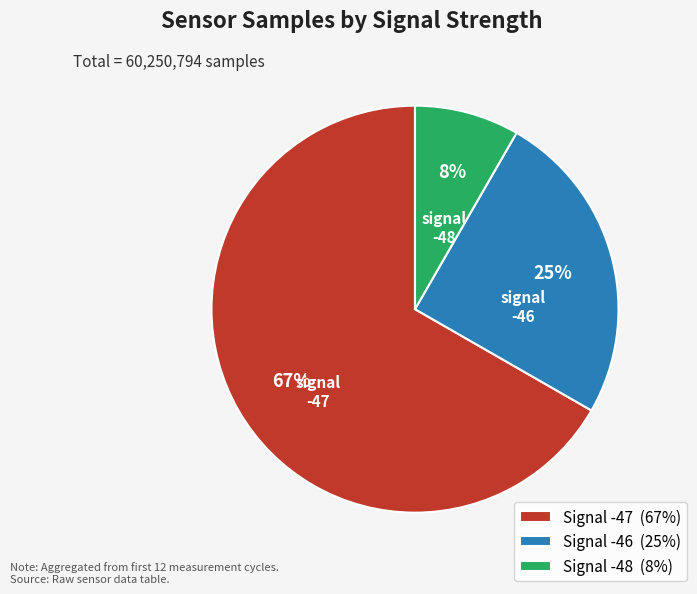

How many slices are in this pie chart?

3